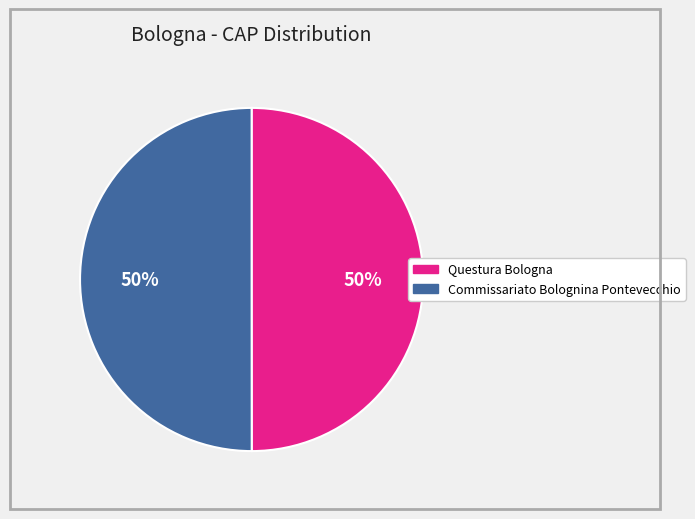

What is the ratio of the value at Questura Bologna to the value at Commissariato Bolognina Pontevecchio?

1.0